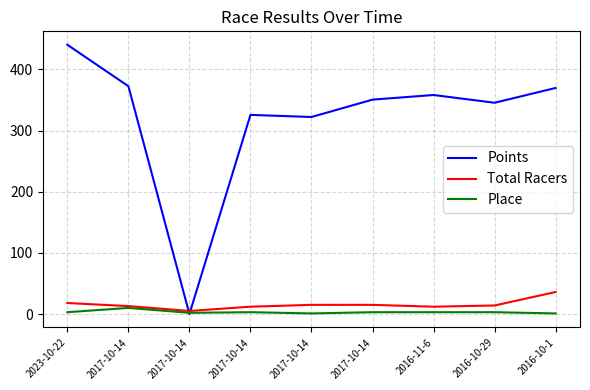

Where is the first local minimum for Total Racers?

2017-10-14